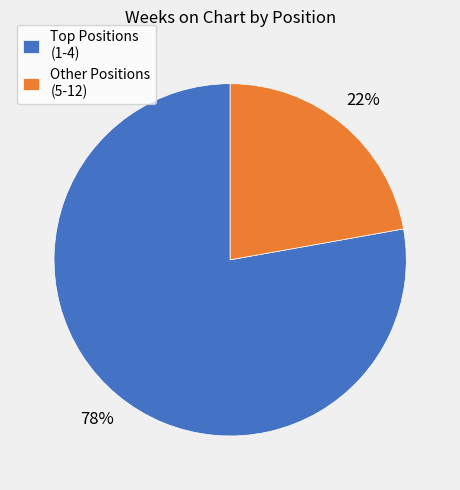

What is the smallest slice in the pie chart?

Other Positions (5-12)